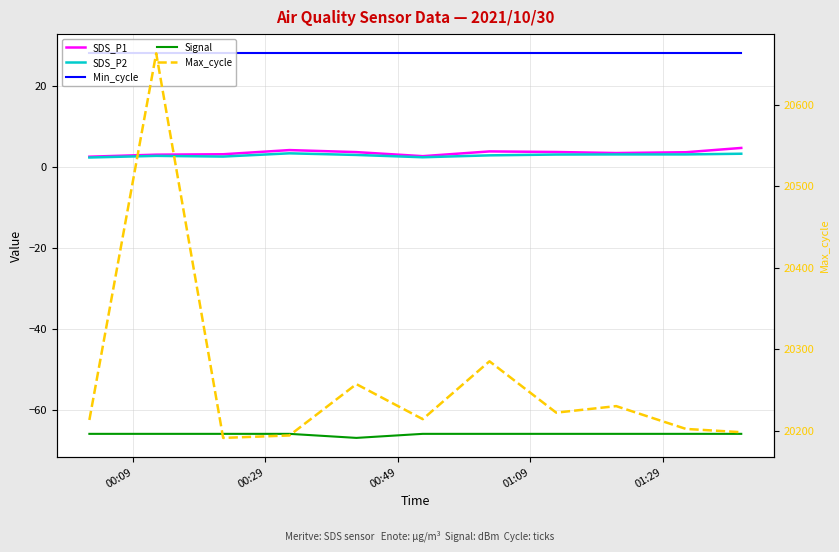

What are all the series names shown in the legend?

SDS_P1, SDS_P2, Min_cycle, Signal, Max_cycle